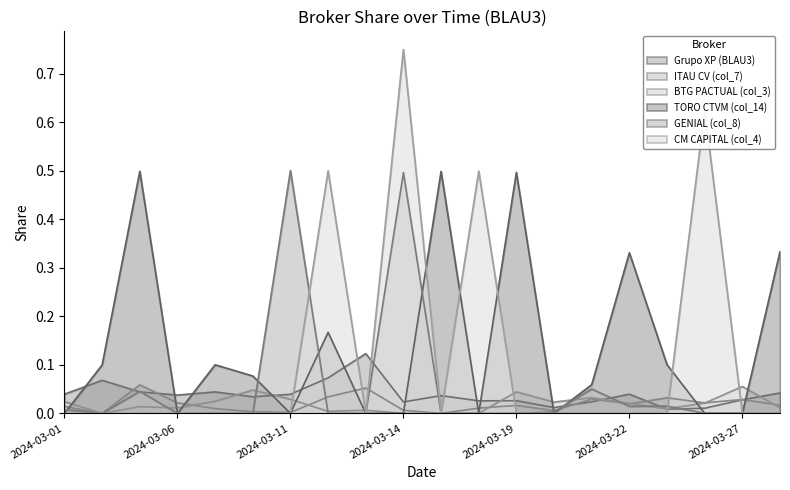

Does the chart display data point markers on the line(s)?

No